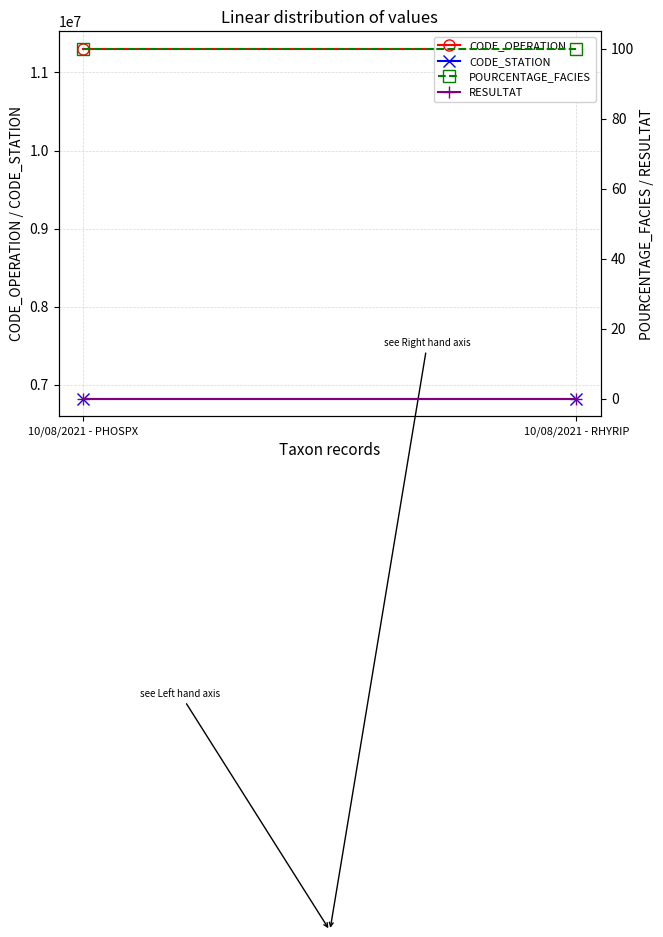

Which series has the largest range (max minus min)?

CODE_OPERATION